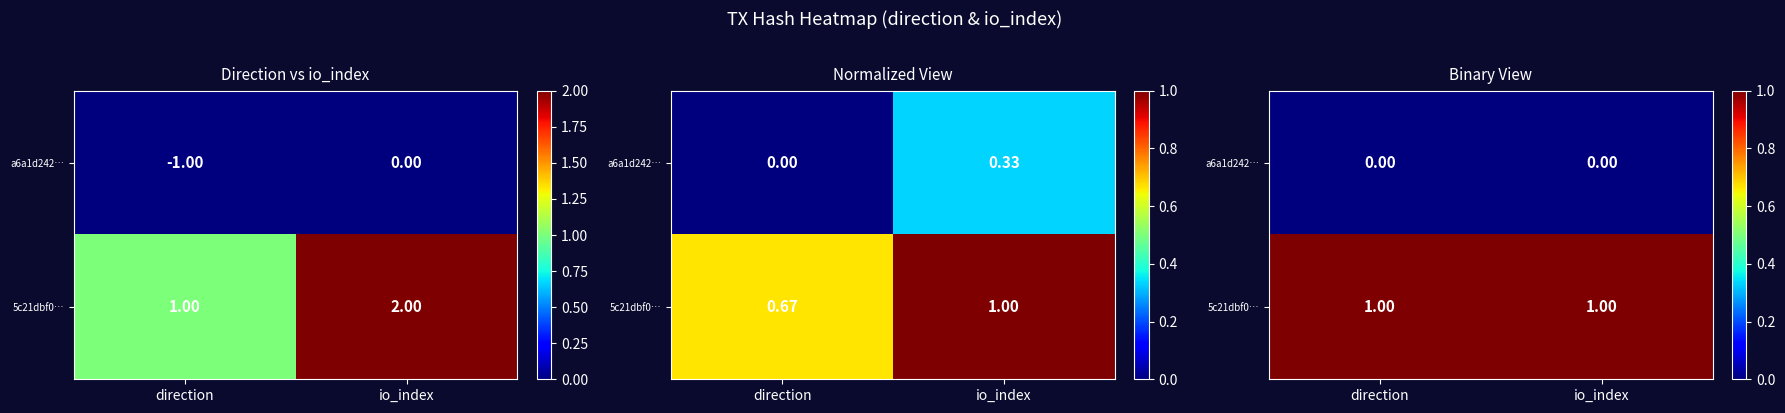

What is the sum of the 5c21dbf0… values at direction and io_index?

2